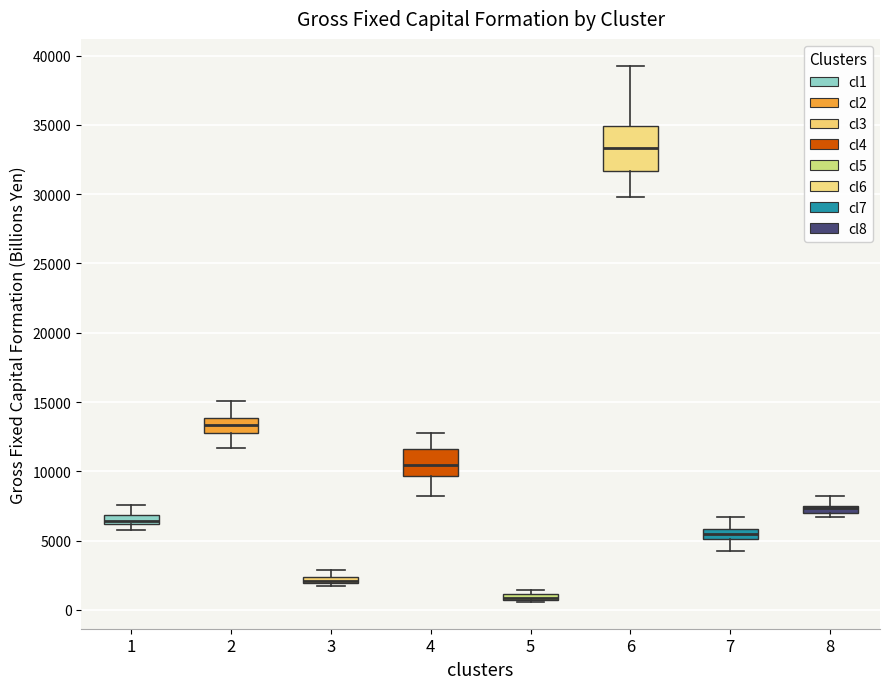

Where is the upper edge of the box at x = 2 on the y-axis? The values are not printed on the chart, so give them approximately, as read against the axis.

14000